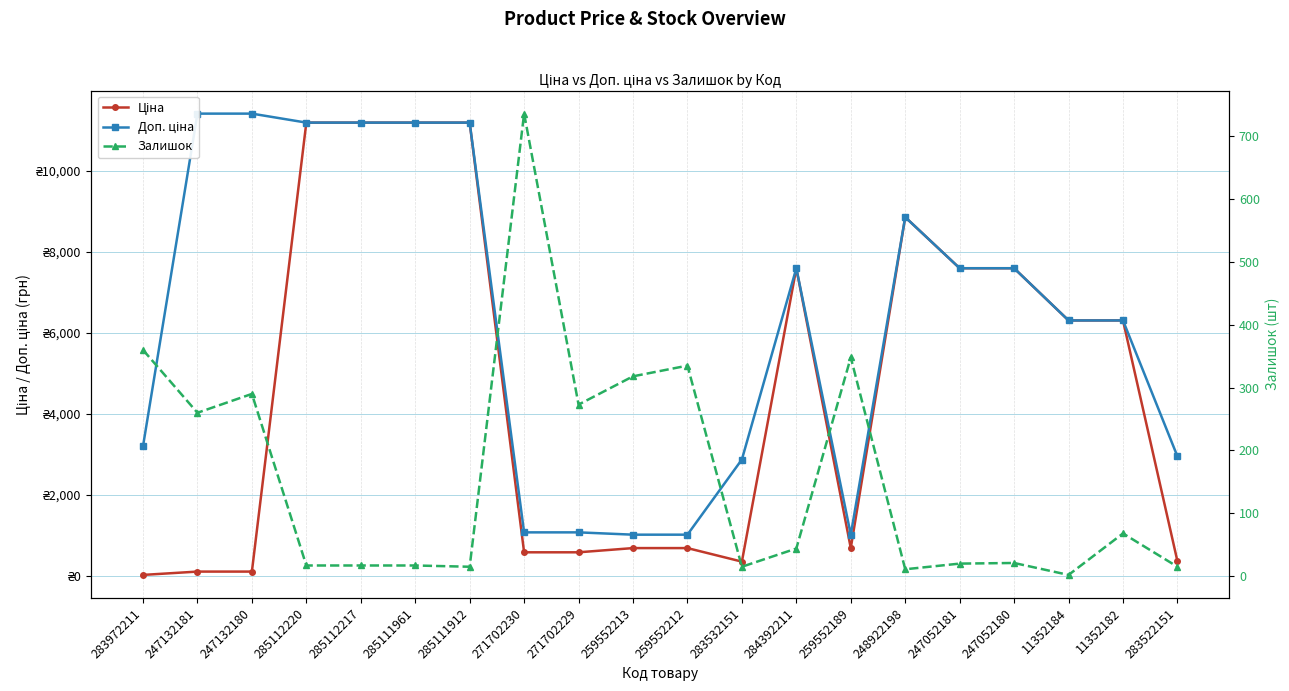

True or false: Доп. ціна and Залишок intersect in this chart.

False